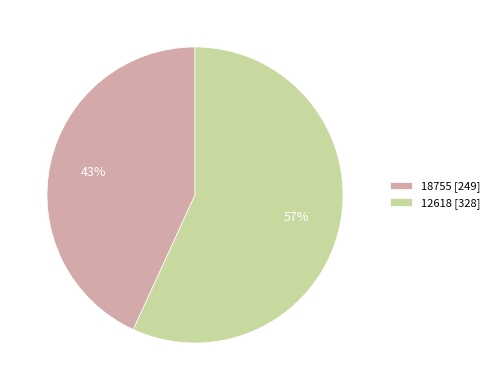

Which category accounts for the majority?

12618